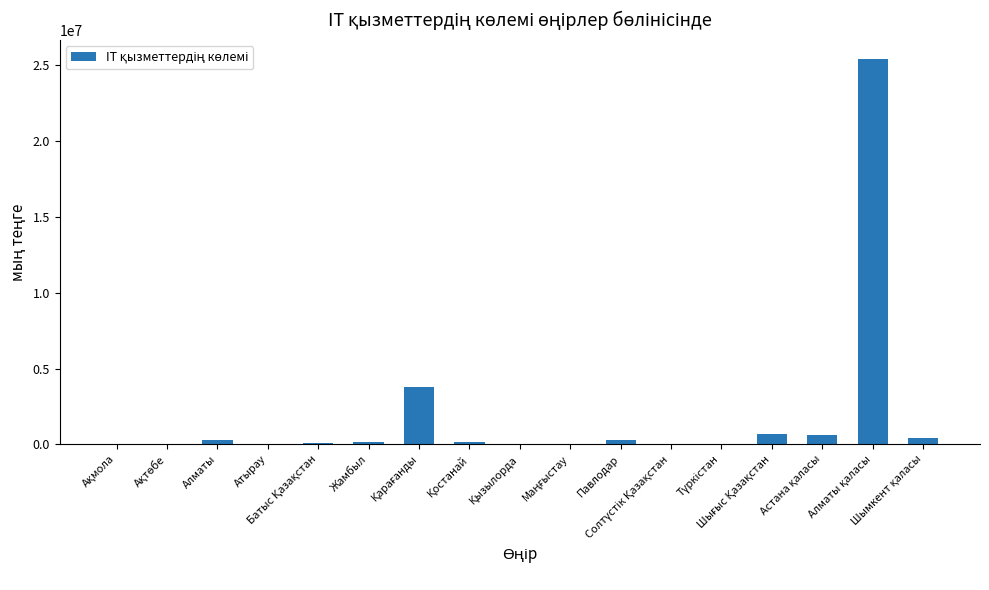

What is the sum of all values?

31986330.8